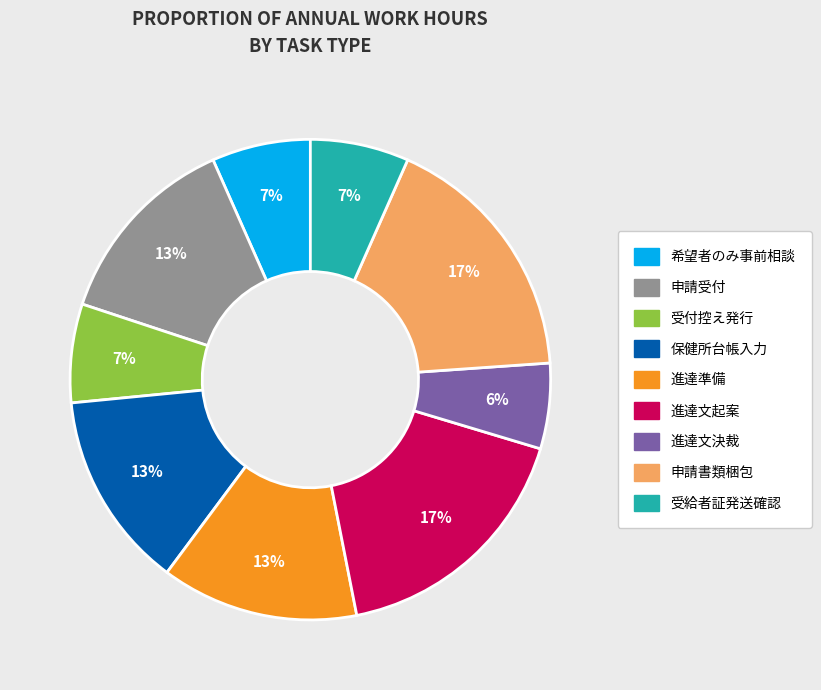

The 受付控え発行 slice represents 18% of the pie. True or false?

False